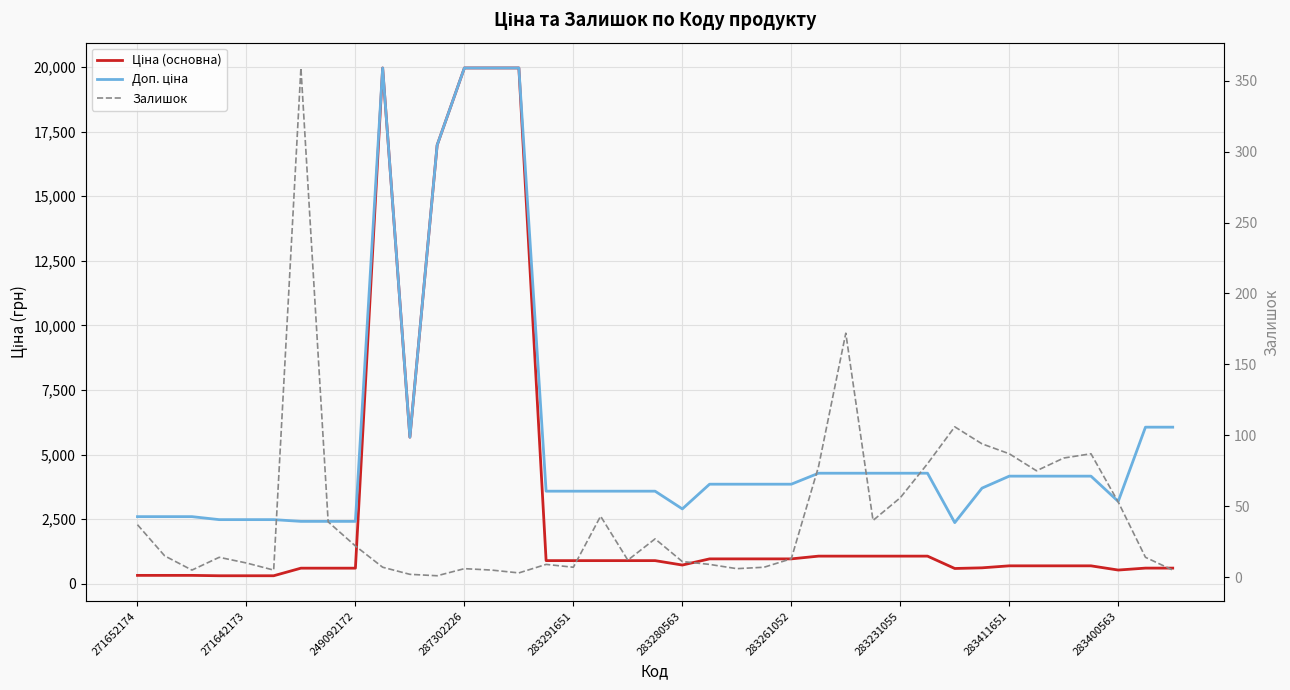

What is the difference between the maximum and minimum values in the Ціна (основна) series?

19653.9